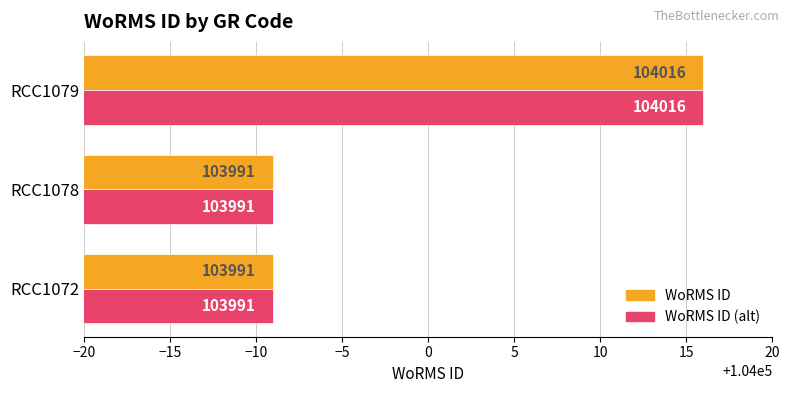

What is the total value across all series at RCC1078?

207982